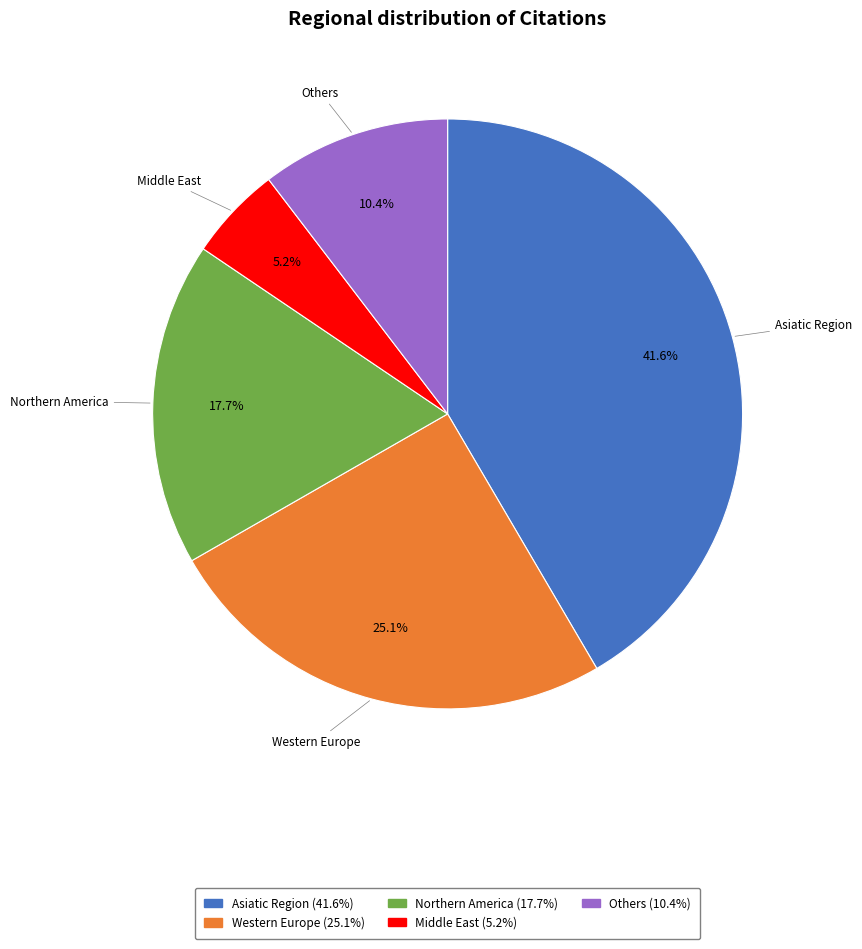

Is there a majority slice in this chart?

No